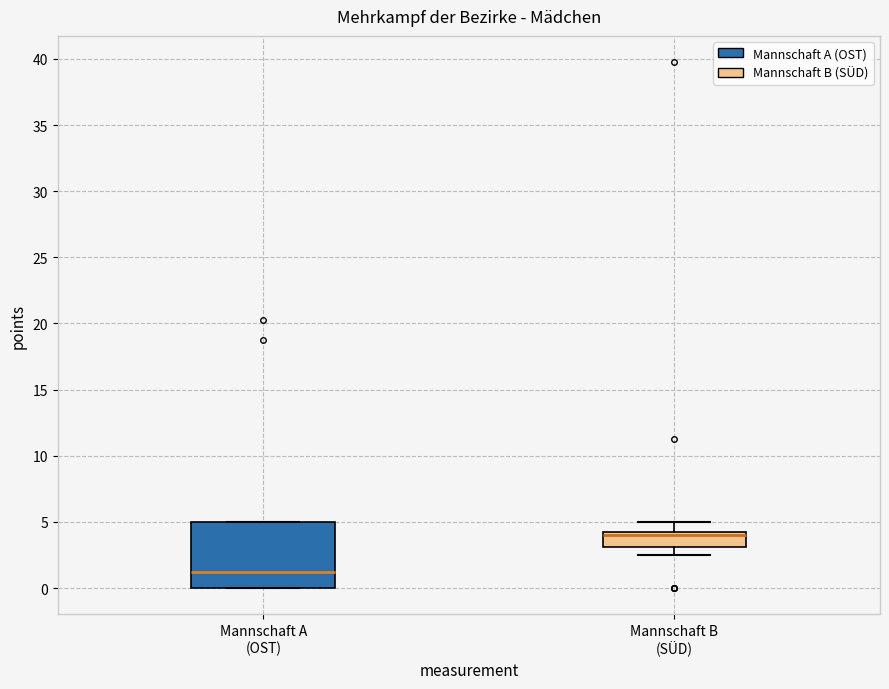

Reading left to right, transcribe this box plot: for each box, give where its median line is, the range the box spans, and where its two whiskers end, as read against the y-axis. The values are not printed on the chart, so give them approximately, as read against the axis.

Mannschaft A (OST): median 1.5, box 0.0 to 5.0, whiskers 0.0 to 5.0
Mannschaft B (SÜD): median 4.0, box 3.0 to 4.5, whiskers 2.5 to 5.0